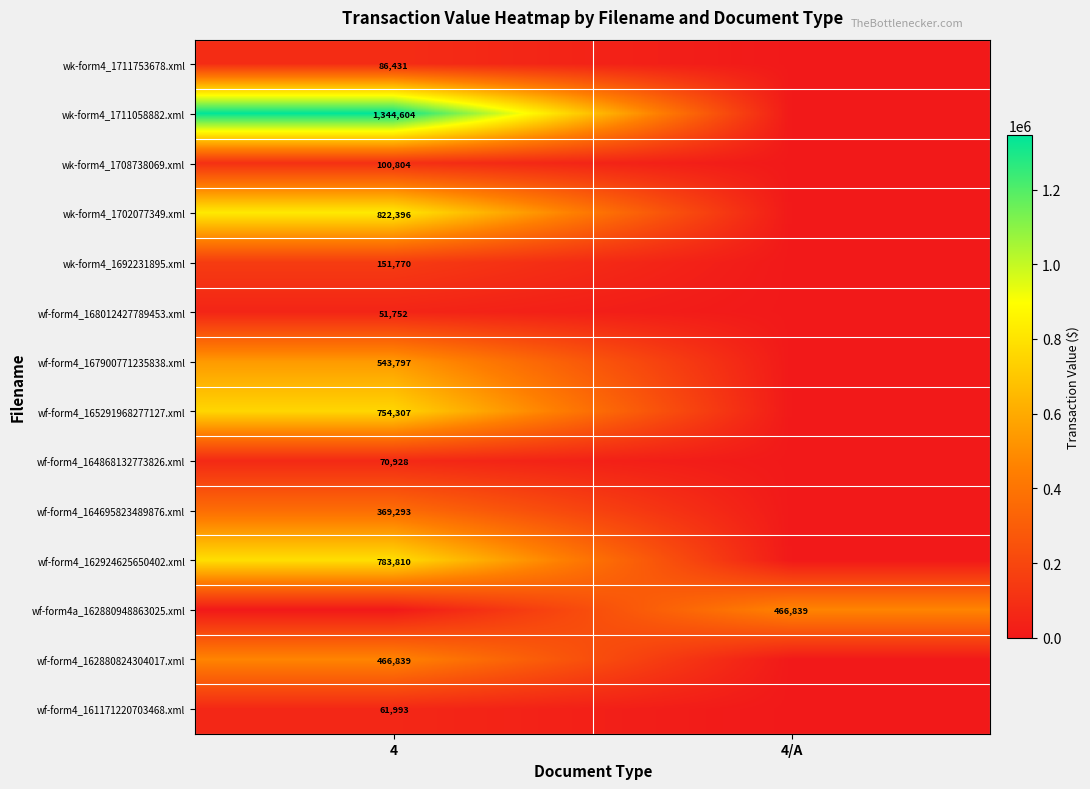

The value of wf-form4_167900771235838.xml at 4 is 543797. True or false?

True